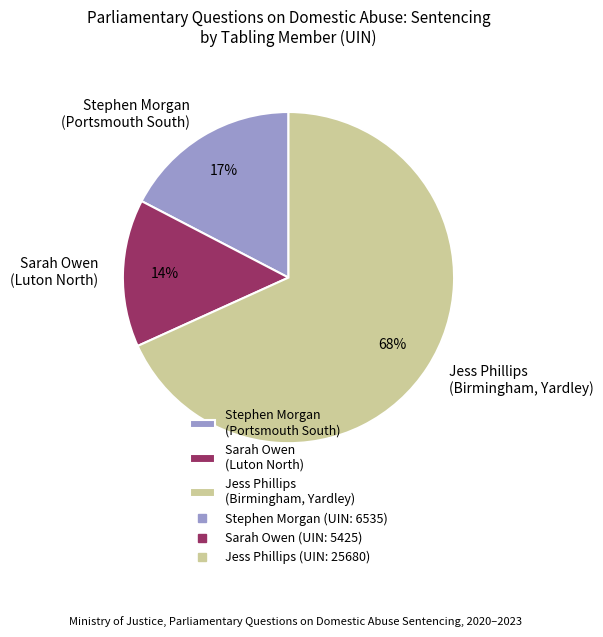

Is it true that Sarah Owen (Luton North) is 14% of the pie?

True